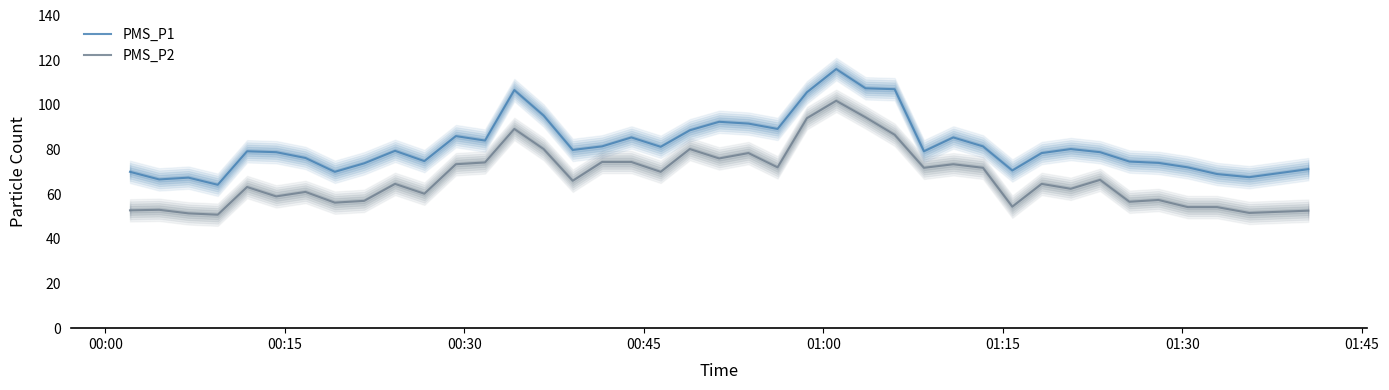

What is the greatest value displayed?

116.0